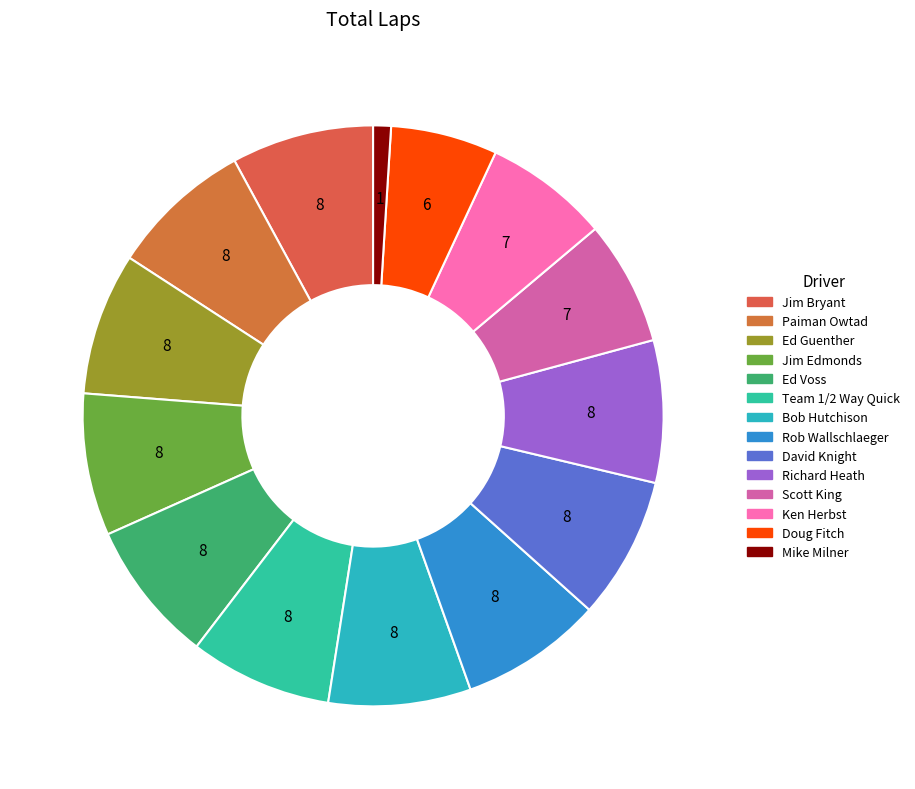

What is the change in value from Ed Voss to Doug Fitch?

-2